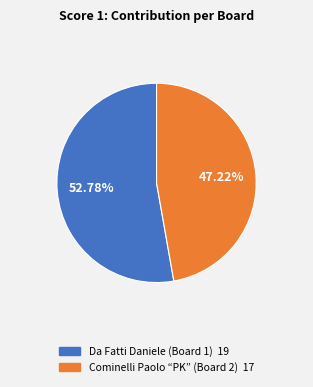

To the nearest percent, what portion does Cominelli Paolo “PK” (Board 2) represent?

47%